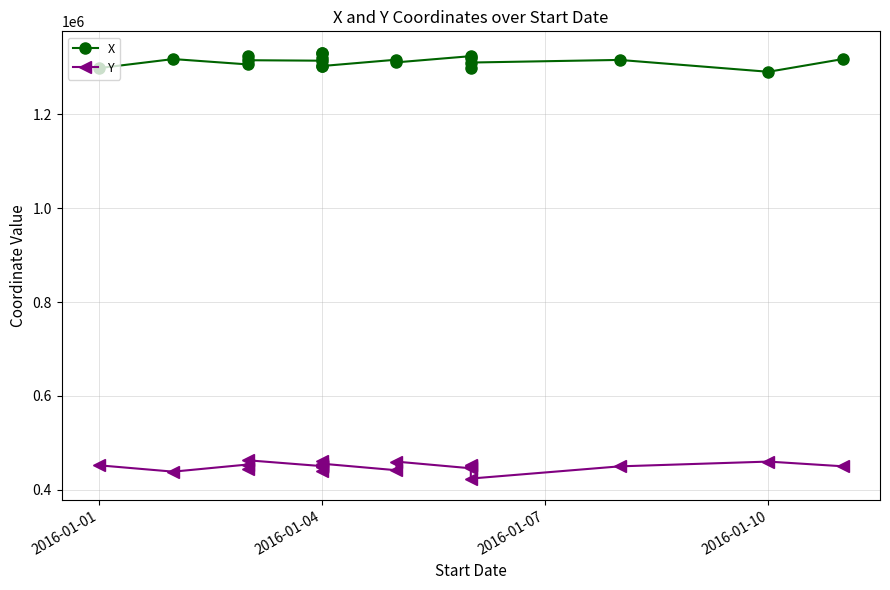

True or false: X has a value of 1298750.7 at 2016-01-01.

True